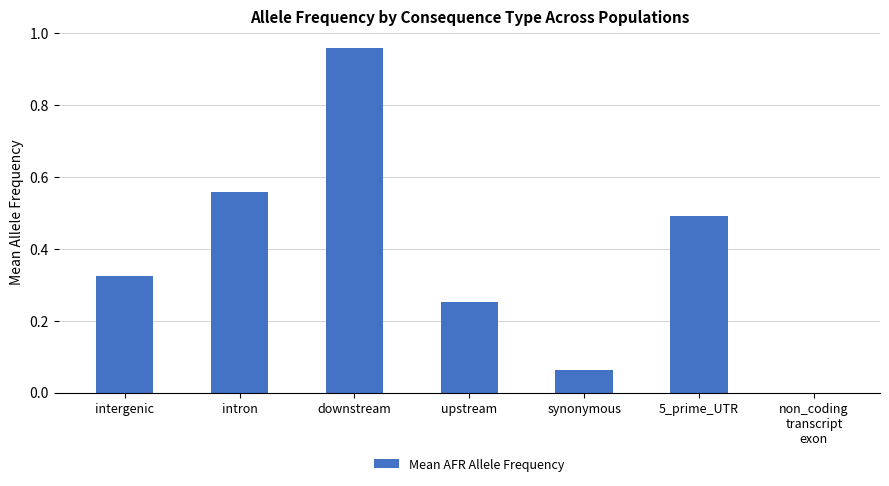

What is the change in value from downstream to synonymous?

-0.9